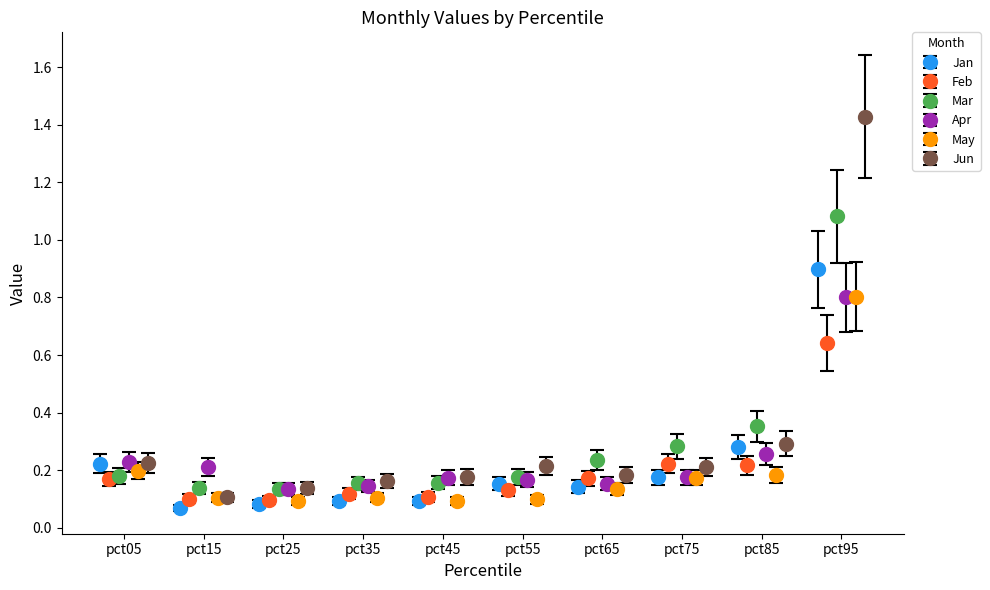

True or false: Jan has more than 0 interior local peaks.

True